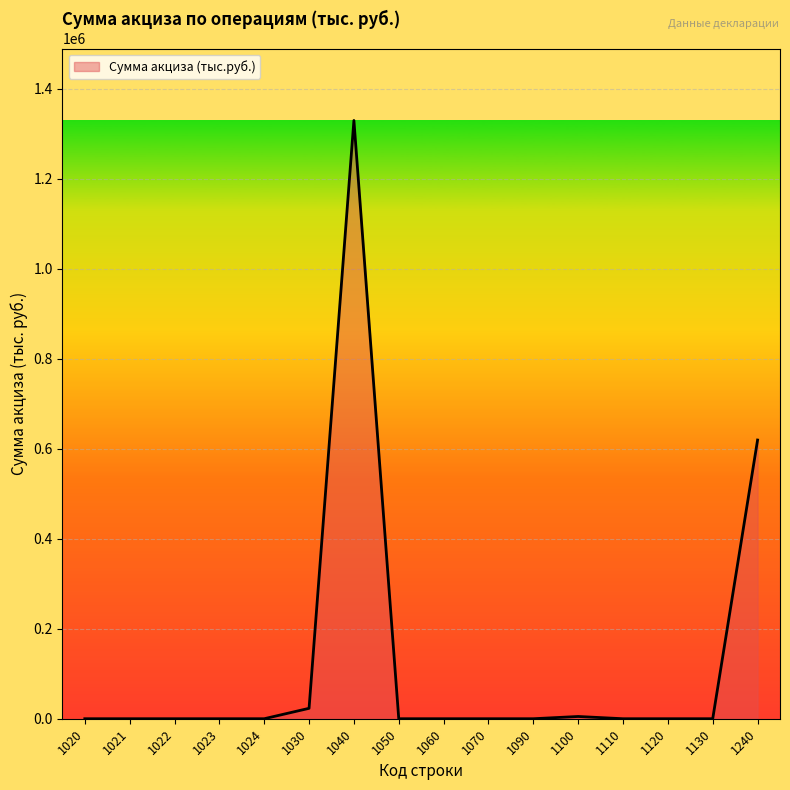

What is the change in value from 1021 to 1040?

+1330051